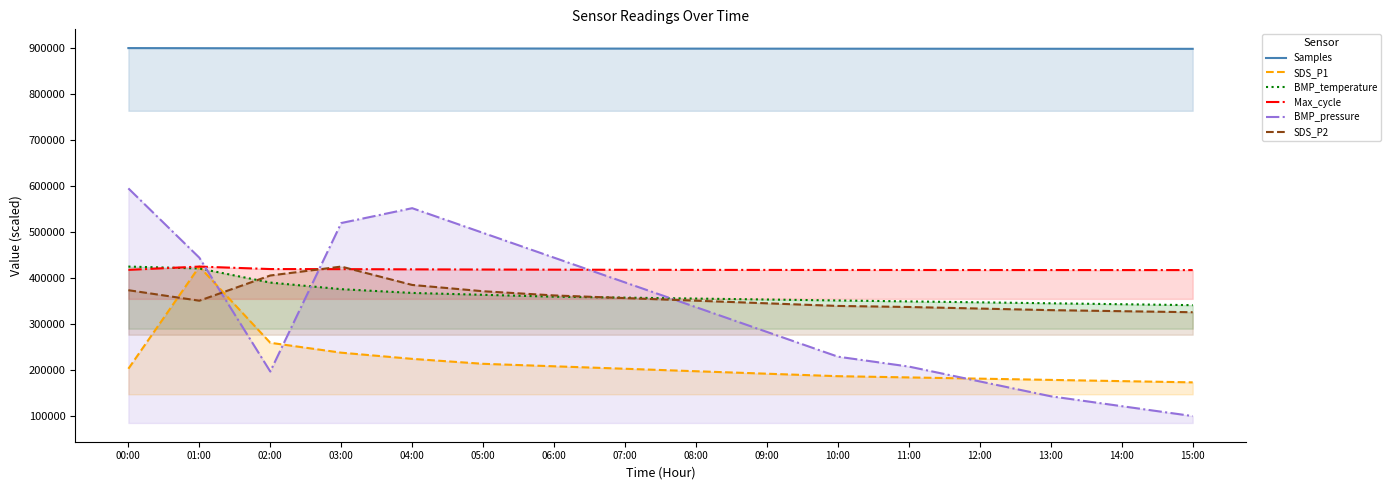

Which series has the largest total across all categories?

Samples